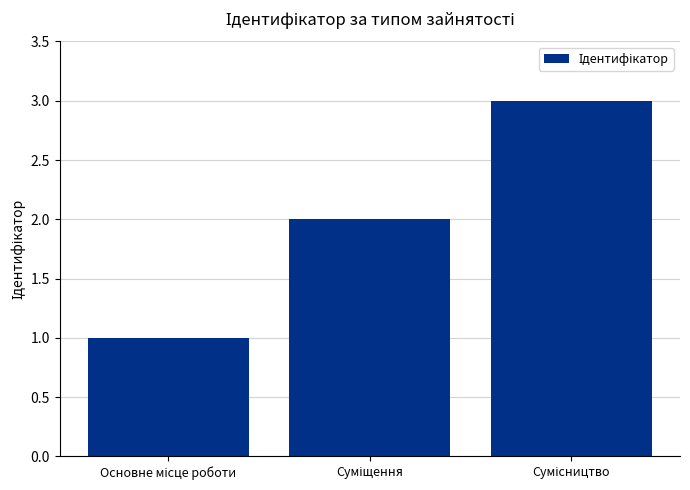

What is the sum of all values?

6